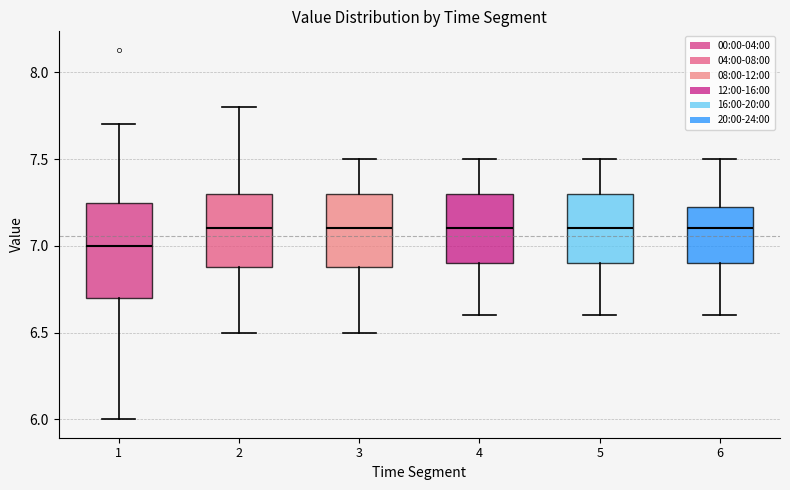

Which box's median line is the lowest?

1